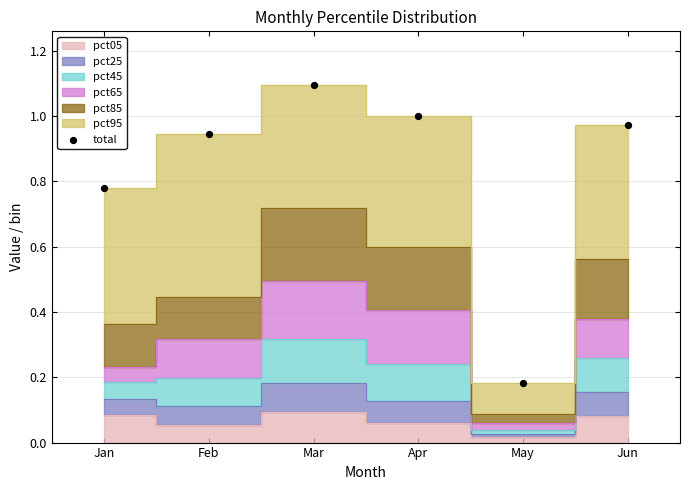

How many data points are displayed?

6